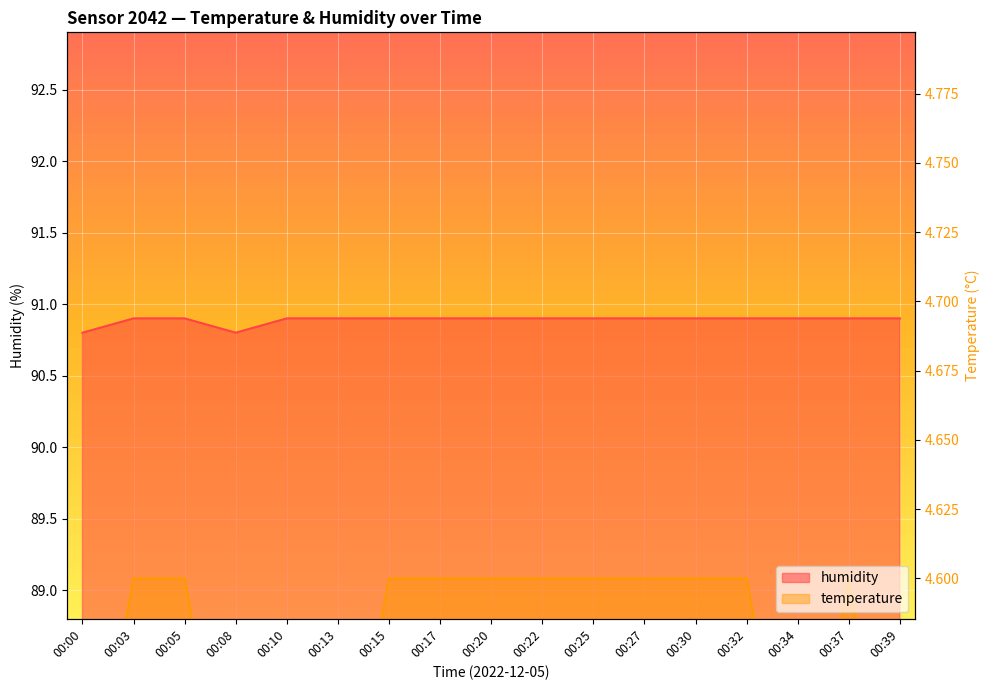

True or false: humidity and temperature cross at least once.

False